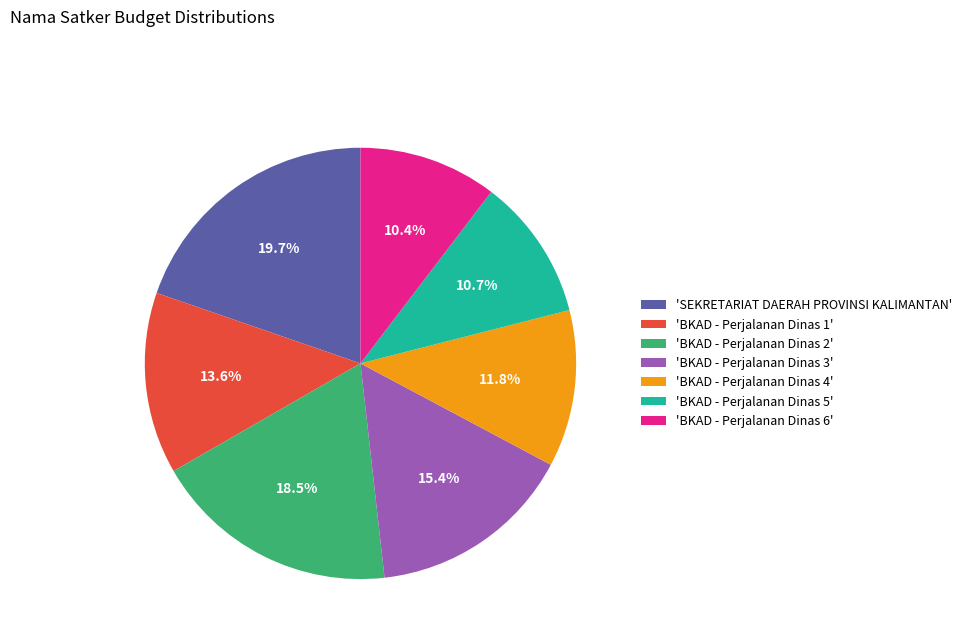

How many slices are in this pie chart?

7